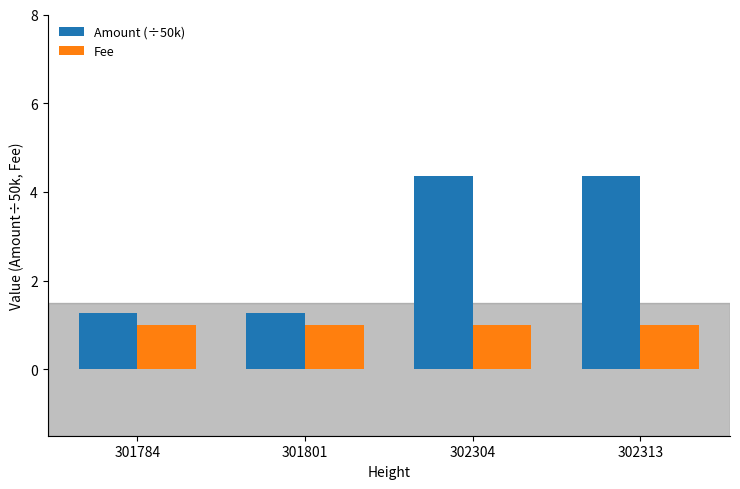

What are all the series names shown in the legend?

Amount (÷50k), Fee